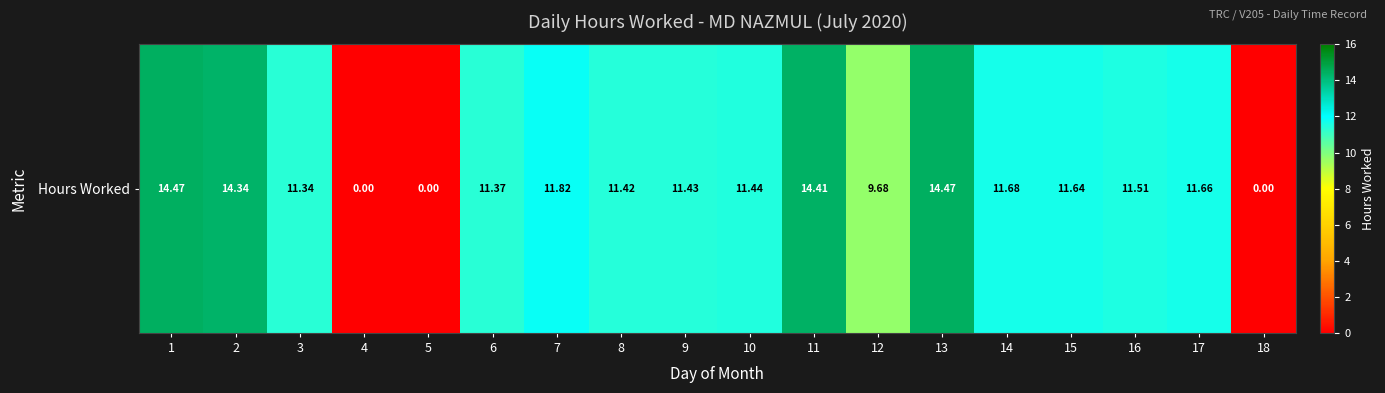

List the labels in order of value, smallest first.

4, 5, 18, 12, 3, 6, 8, 9, 10, 16, 15, 17, 14, 7, 2, 11, 1, 13